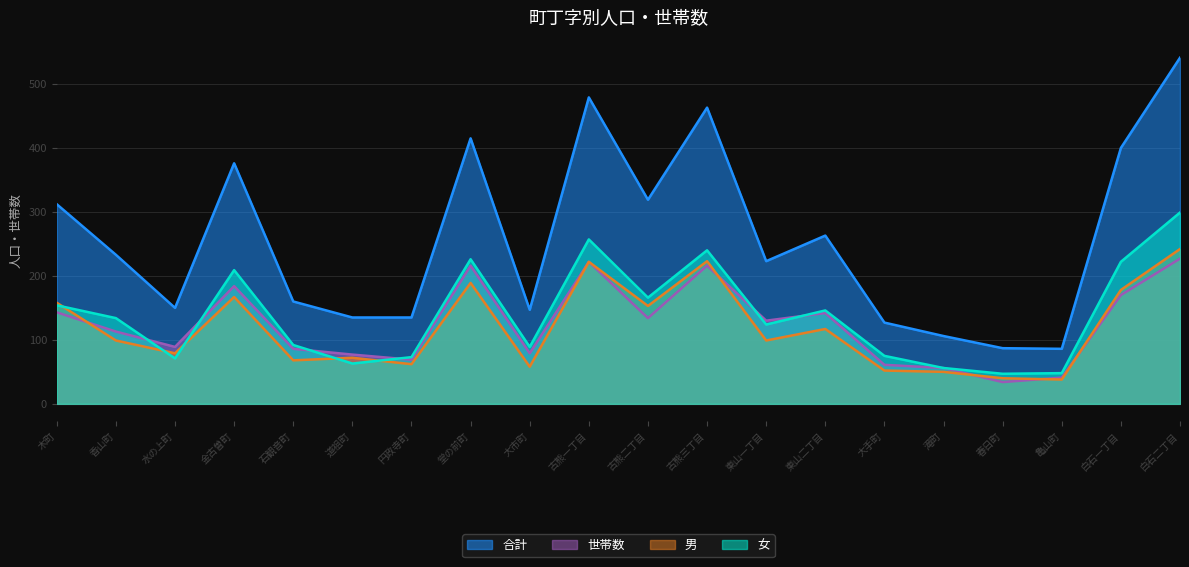

Rank the series at 水の上町 from highest to lowest value.

合計, 世帯数, 男, 女